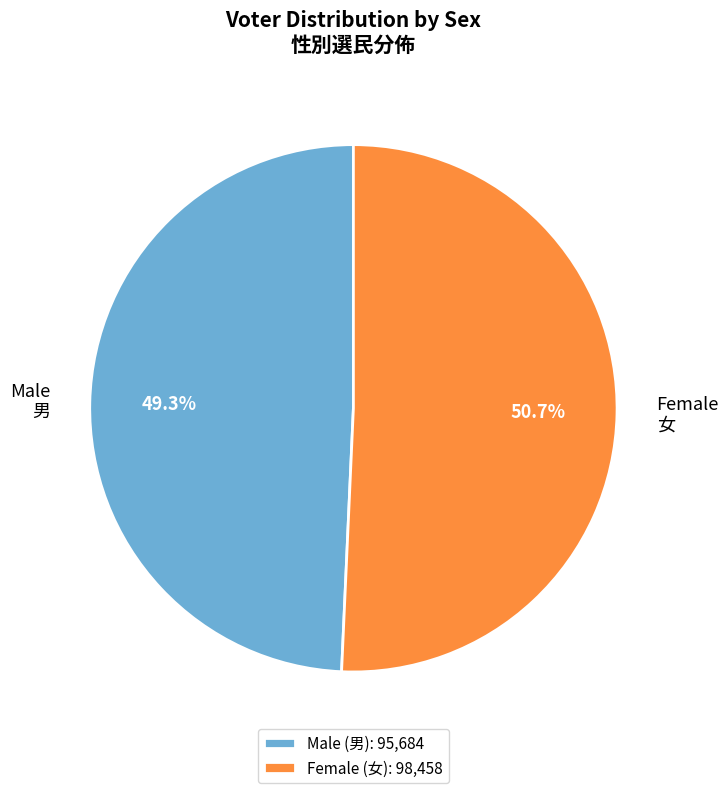

What portion of the pie excludes Female?

49.3%